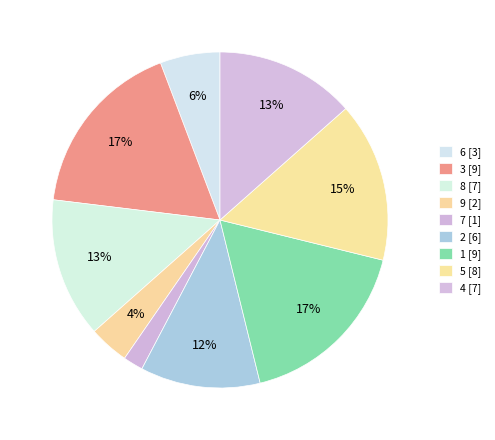

The 1 slice represents 24% of the pie. True or false?

False